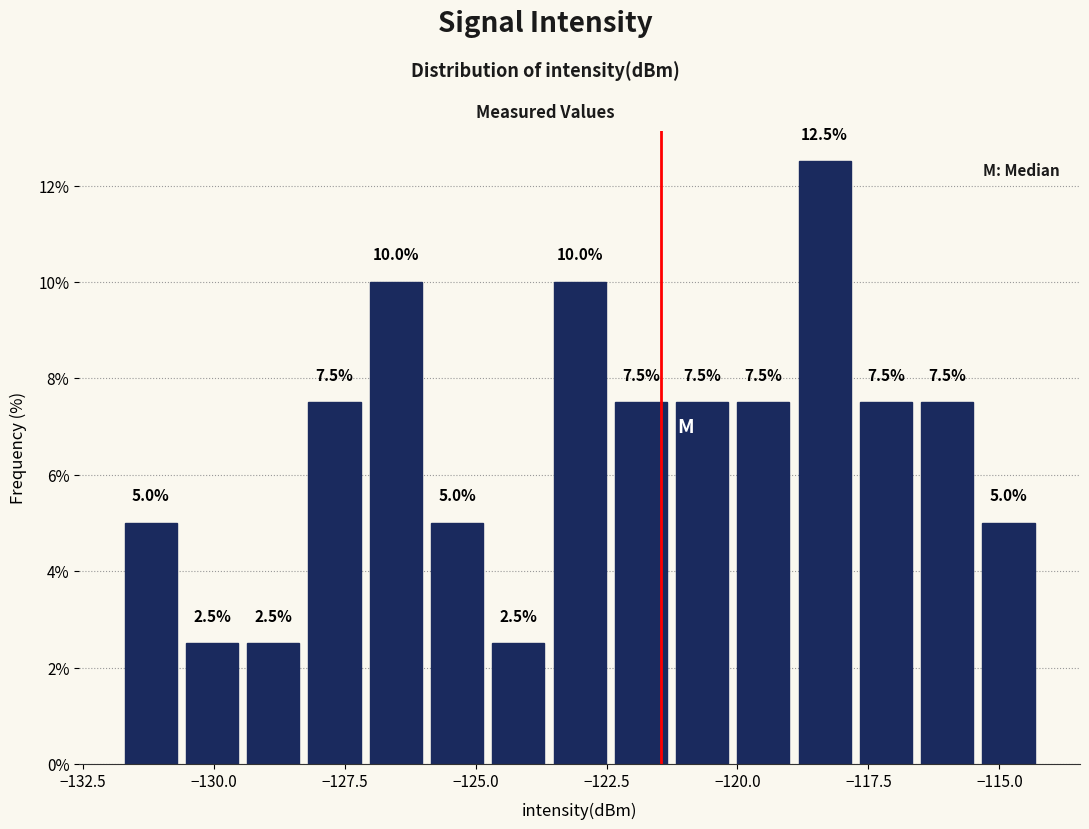

Around what value on the x-axis is the tallest bar? Give the approximate position of its centre, as read against the axis.

-118.5